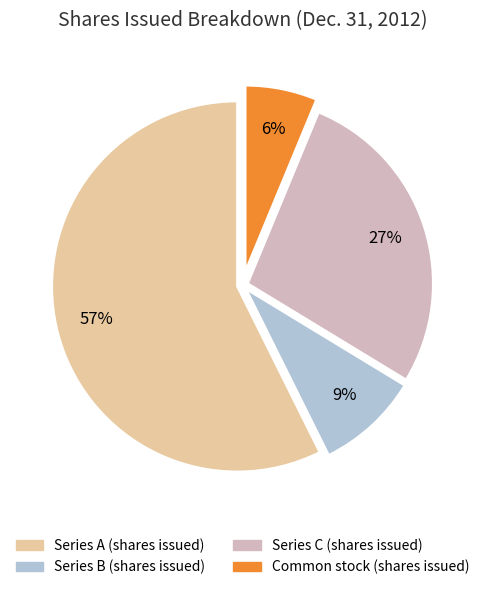

Combined, do Series B (shares issued) and Series A (shares issued) account for over 50%?

Yes